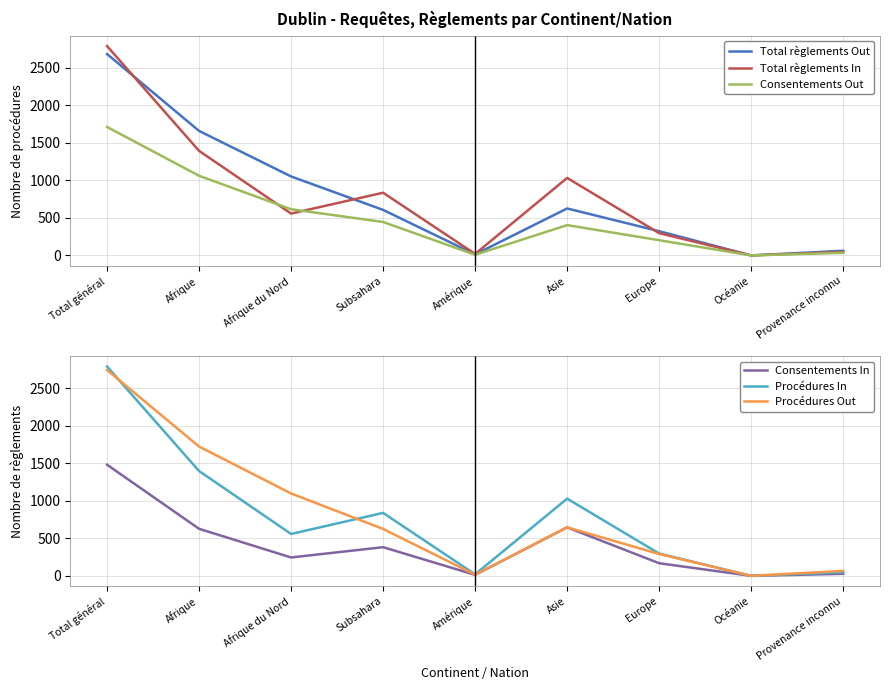

In Consentements Out, how many points are higher than both neighbors (excluding endpoints)?

1